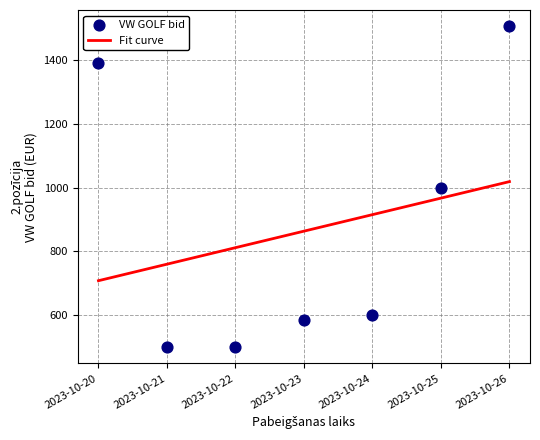

Approximately how many times larger is the value at 2023-10-22 compared to 2023-10-26?

0.3